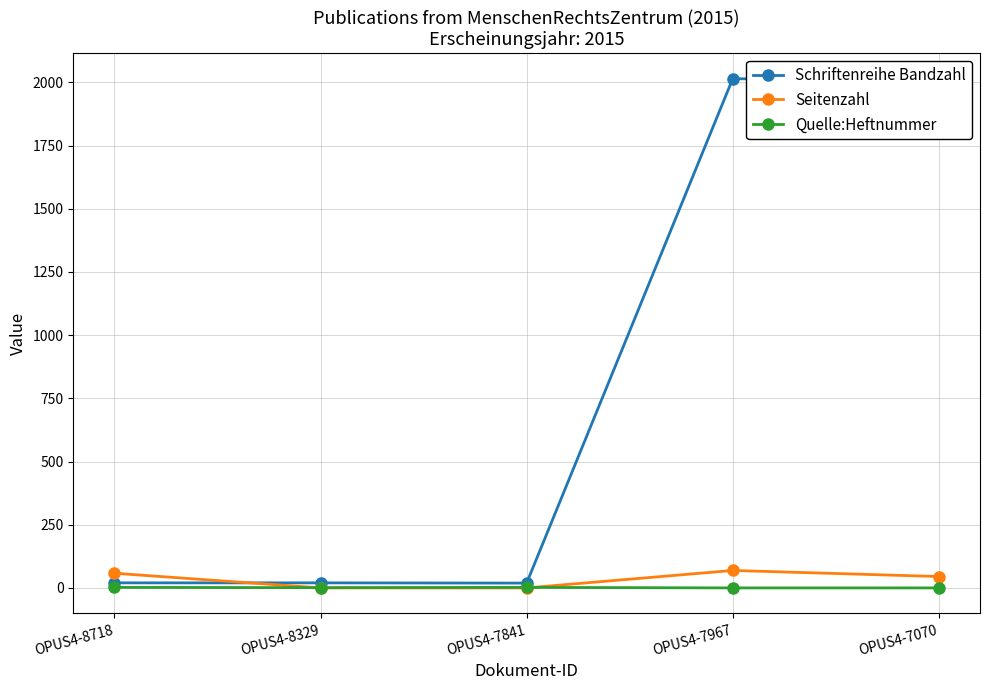

Which series has the largest total across all categories?

Schriftenreihe Bandzahl